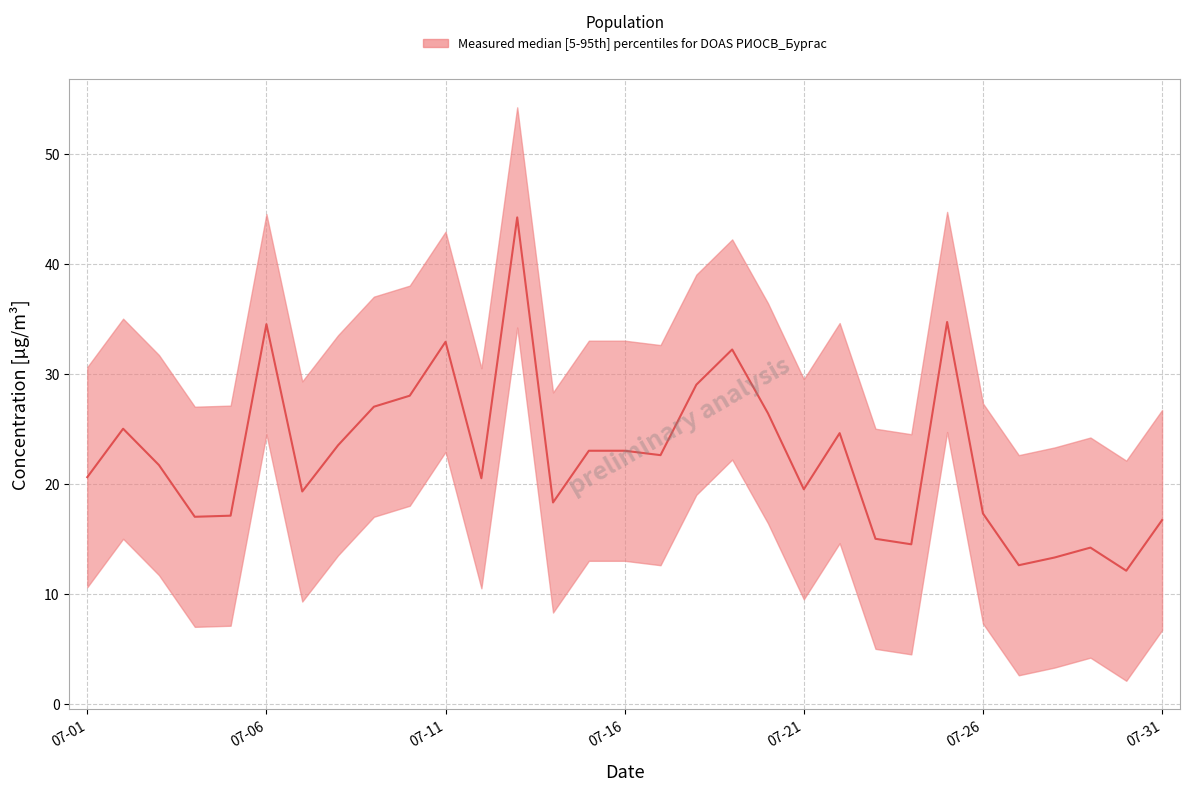

True or false: Measured concentration [µg/m³] and upper_band cross at least once.

False